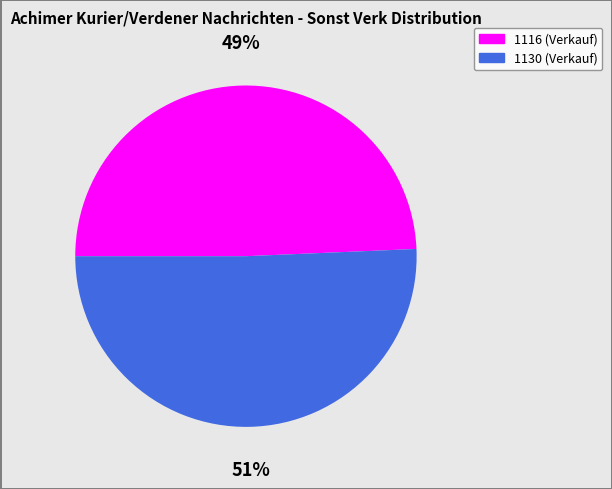

The 1130 slice represents 51% of the pie. True or false?

True